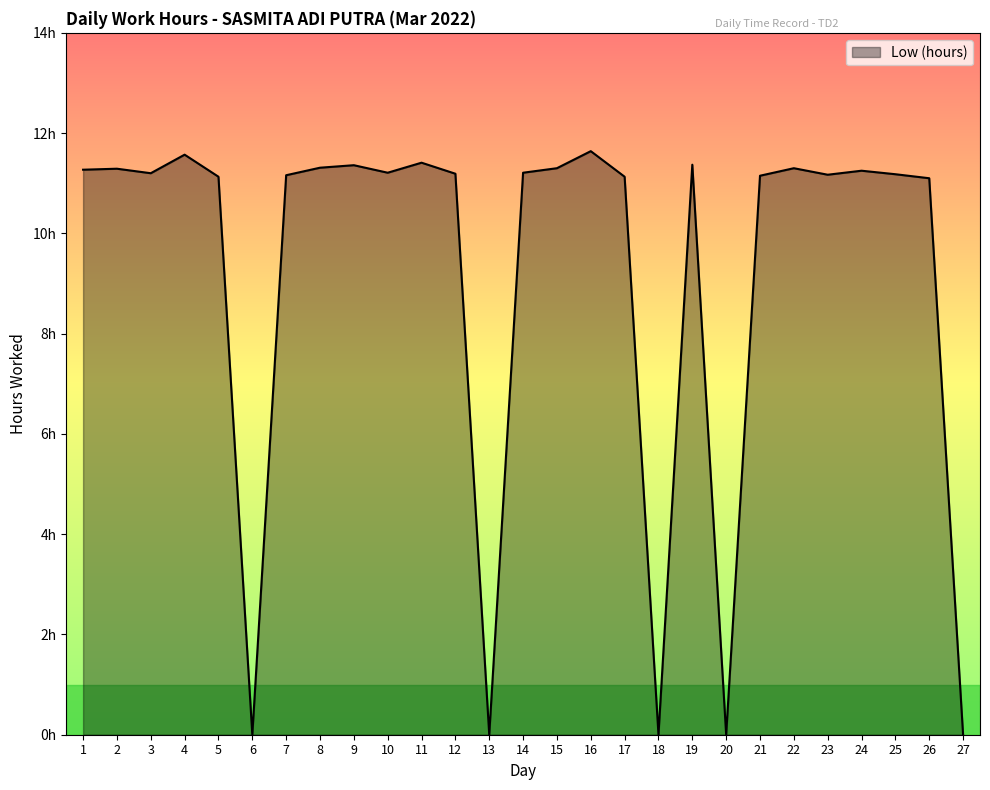

Is this an area chart (filled region under the line)?

Yes